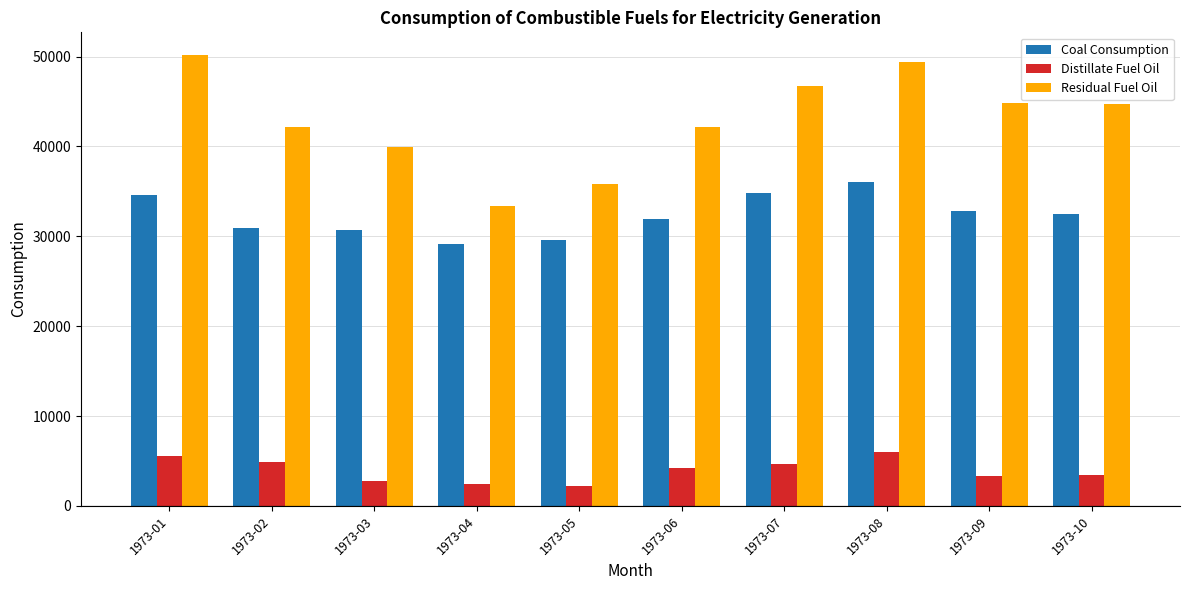

The value of Distillate Fuel Oil at 1973-07 is 1481.2. True or false?

False